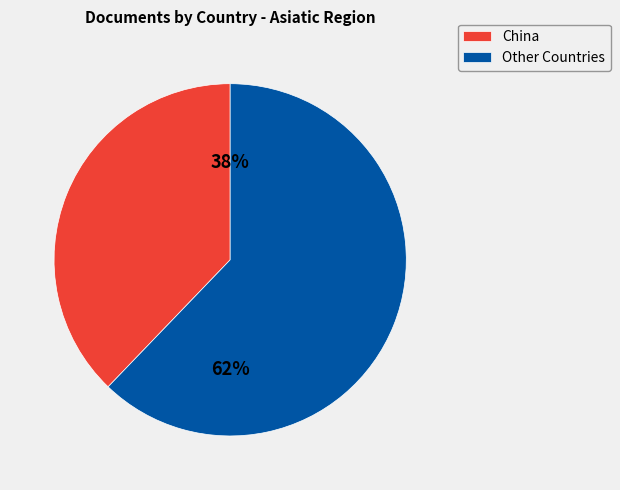

Does any single category account for the majority?

Yes